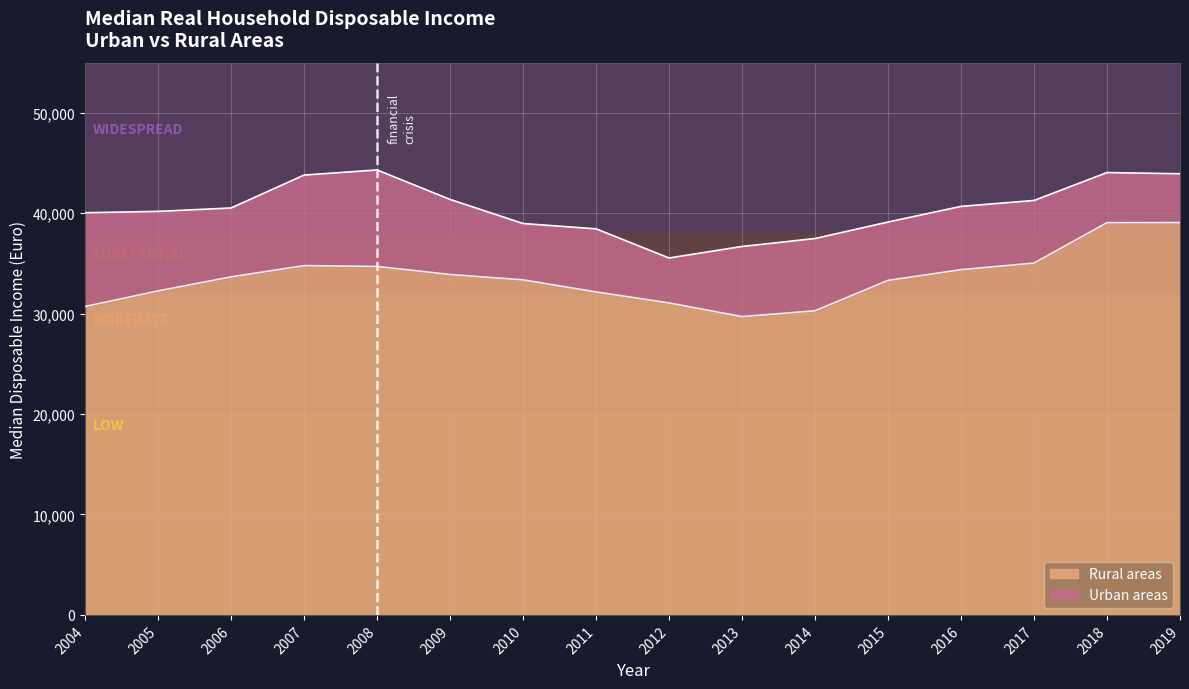

True or false: Rural areas and Urban areas cross at least once.

False